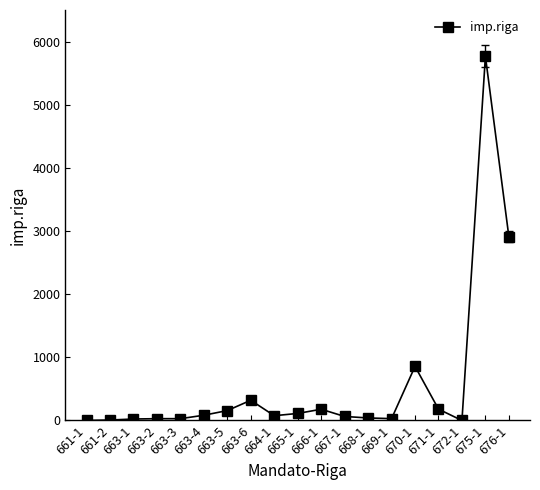

Is it true that the value at 663-4 is 83.4?

True